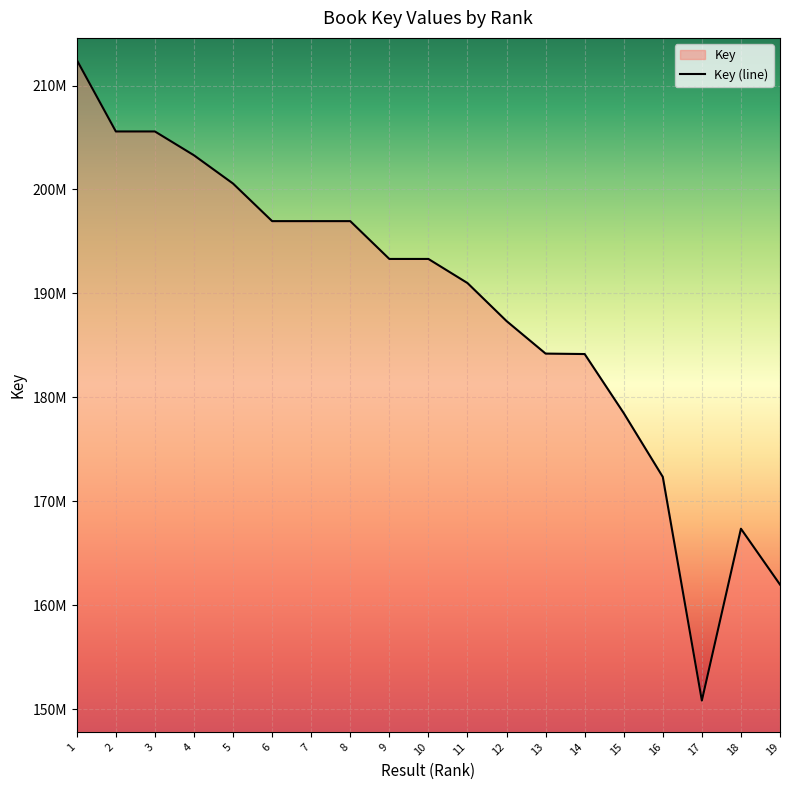

Reading left to right, list all the values displayed in this chart.

1=212466488	2=205584576	3=205585206	4=203291192	5=200570639	6=196955219	7=196954895	8=196955179	9=193315254	10=193315698	11=190996997	12=187339296	13=184206236	14=184163410	15=178478421	16=172336932	17=150812389	18=167352506	19=161976221